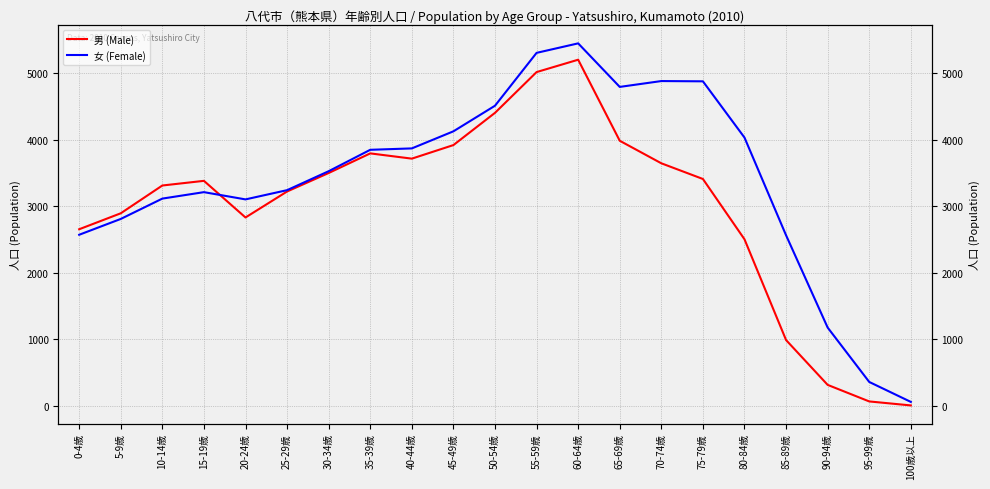

Rank the series at 100歳以上 from lowest to highest value.

男 (Male), 女 (Female)